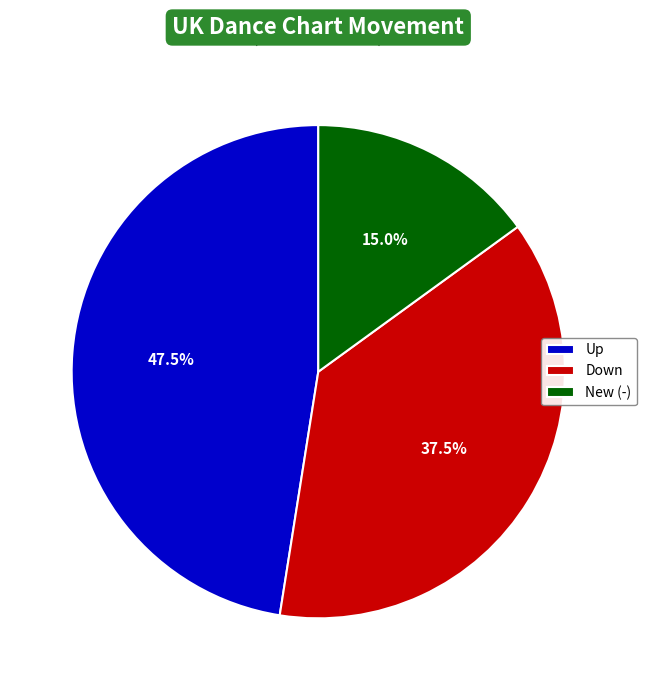

How many segments does this pie chart have?

3